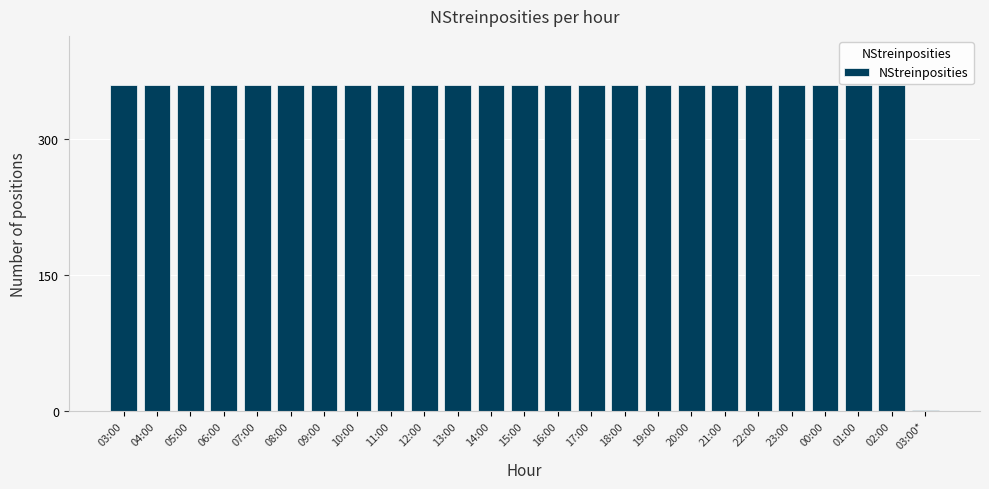

Read the value at 15:00, to the nearest 10.

360